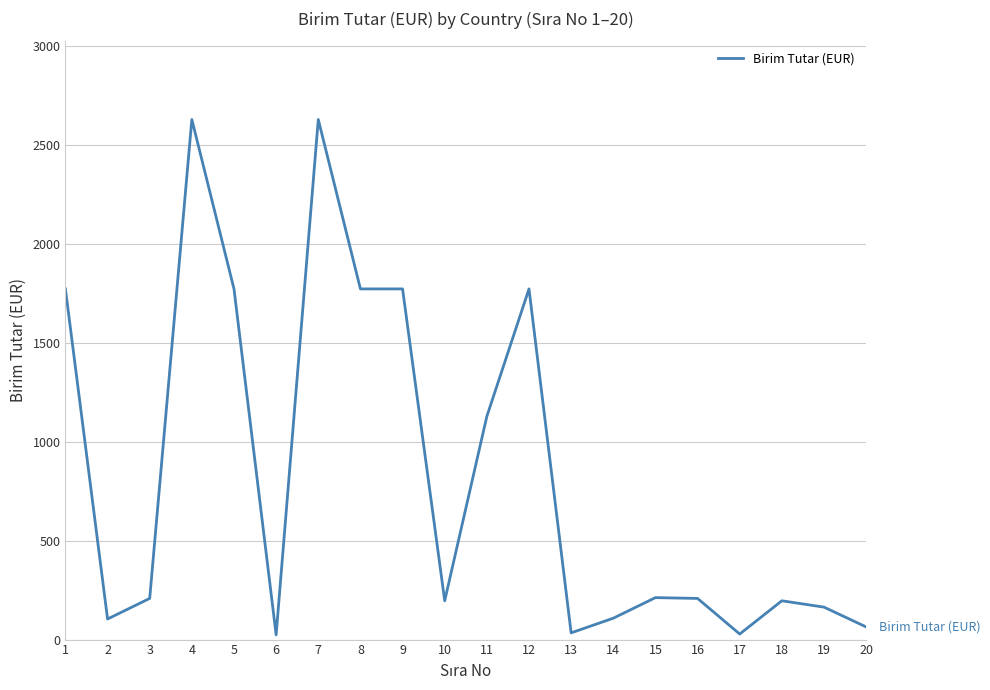

What is the smallest value displayed?

24